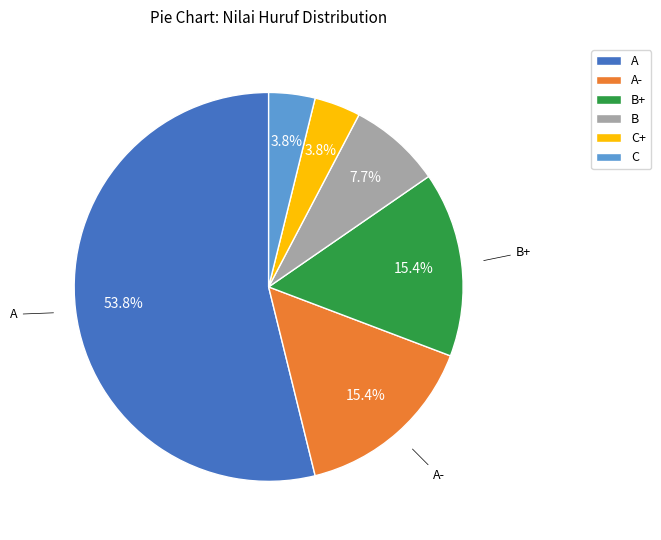

Is there any slice that represents more than half of the pie?

Yes